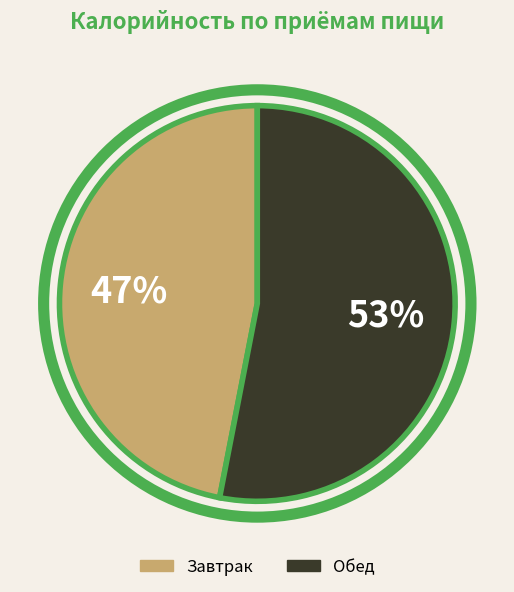

What is the ratio of the value at Завтрак to the value at Обед?

0.9